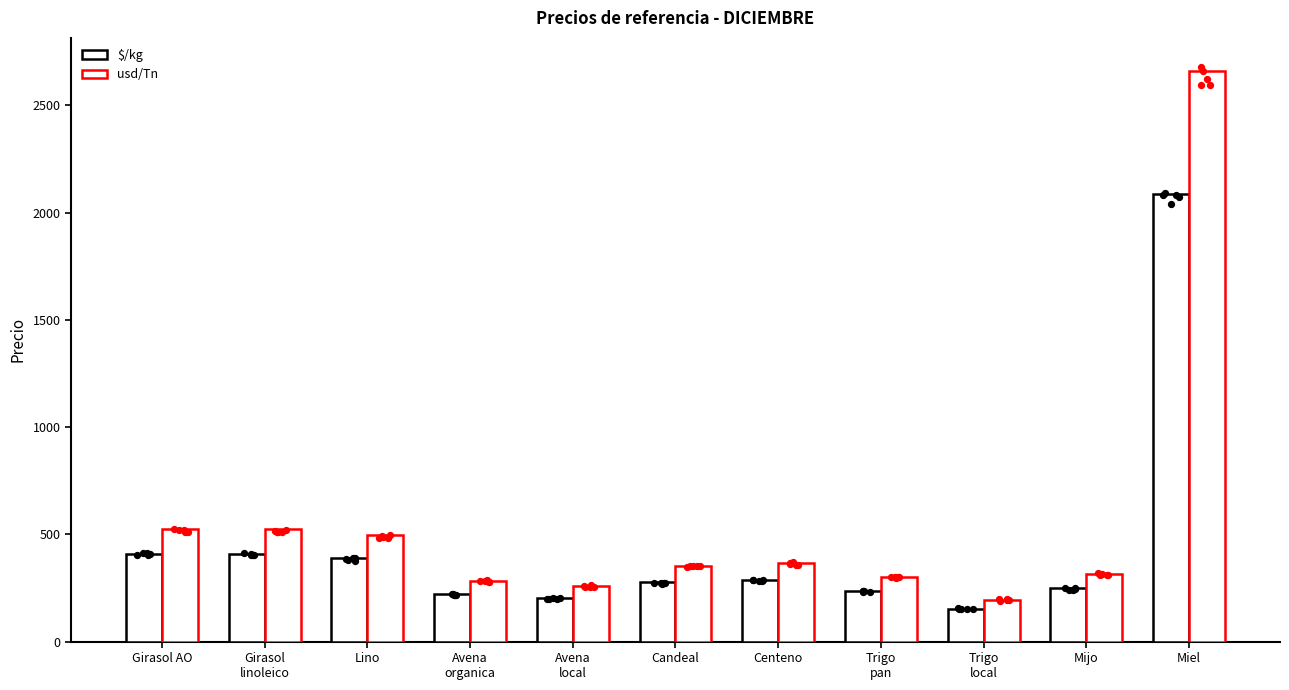

At how many categories does at least one series exceed 1069?

1